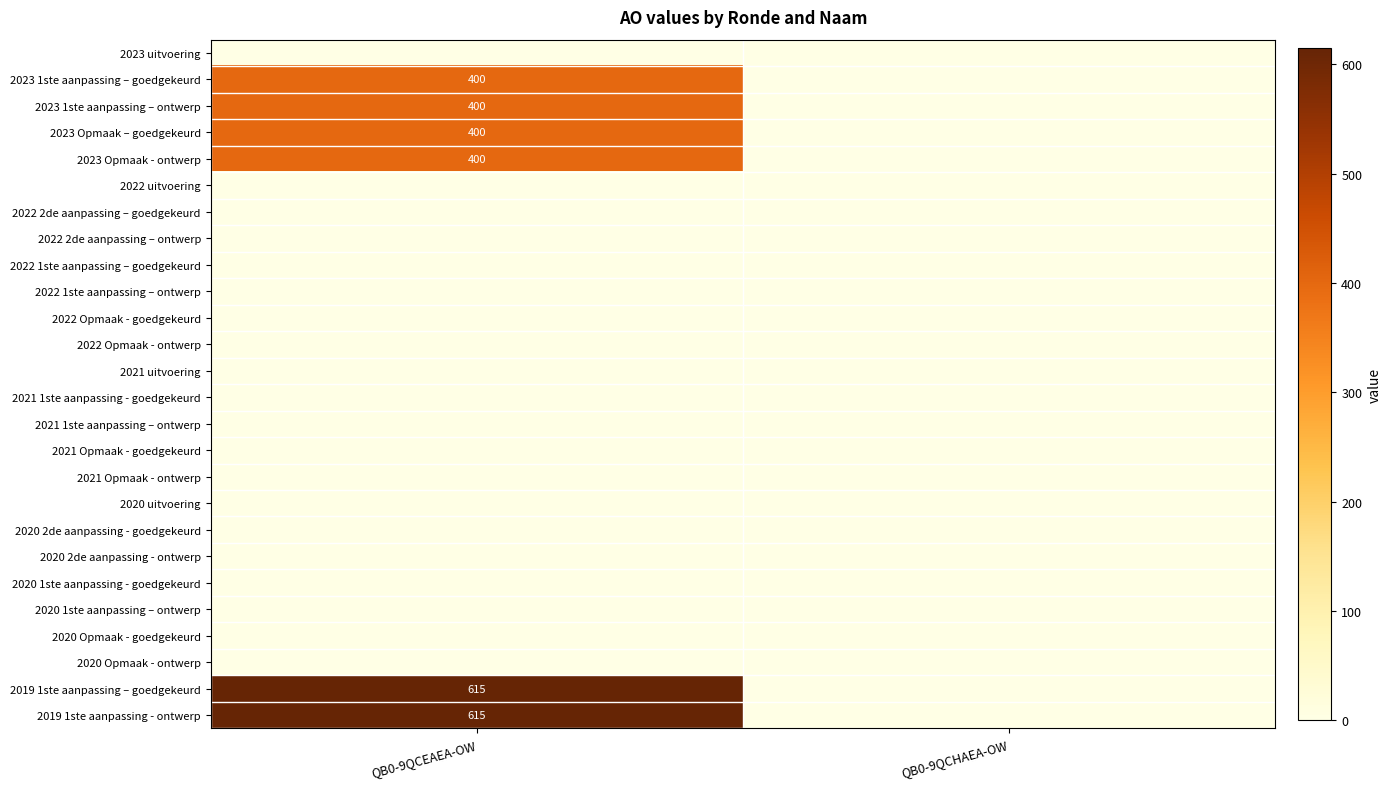

How many series are shown in this chart?

26